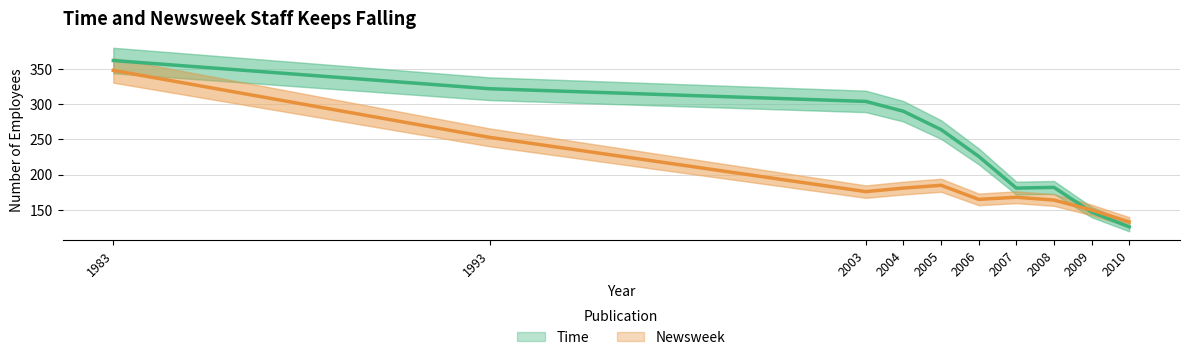

How many categories are shown in the chart?

10